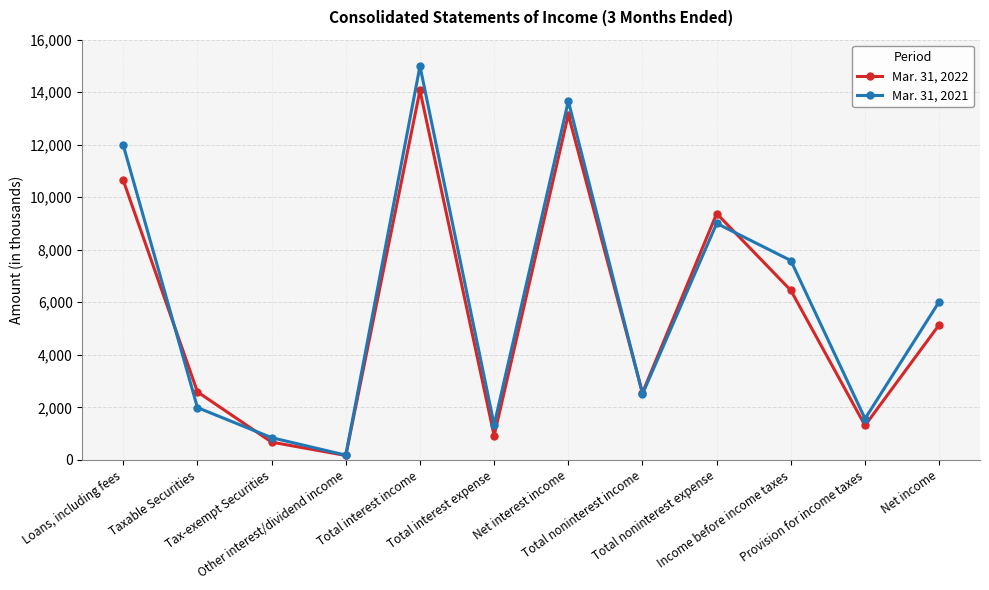

At how many categories does at least one series exceed 6622?

5